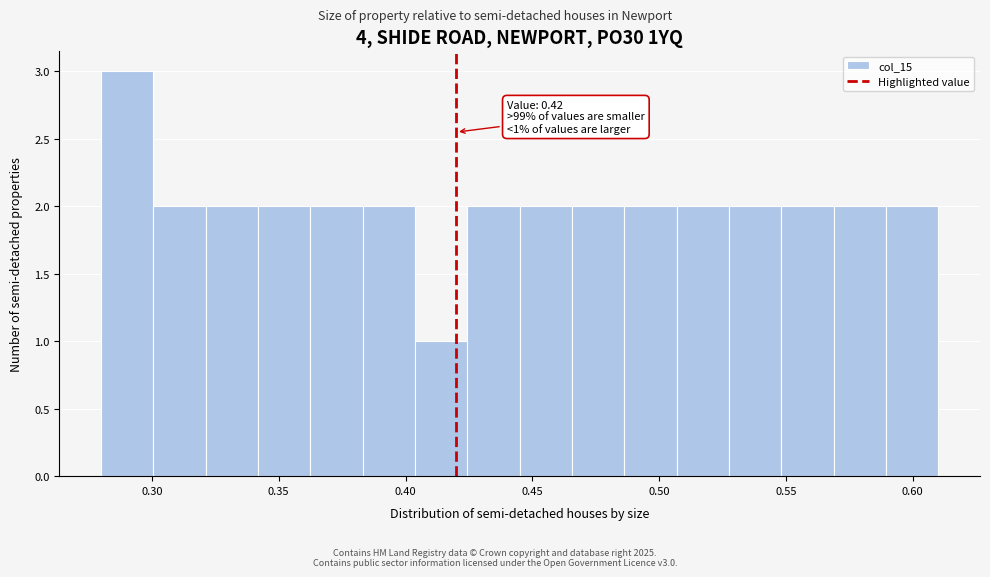

Over which range of the x-axis is the bar tallest?

0.280 to 0.300